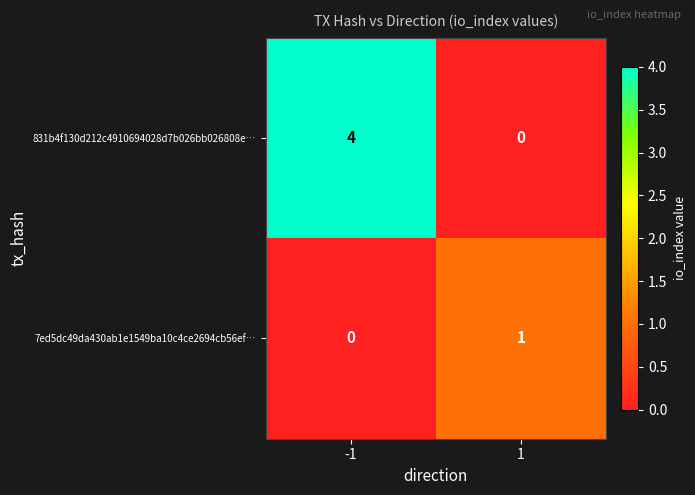

Which series has the largest total across all categories?

831b4f130d212c4910694028d7b026bb026808e…